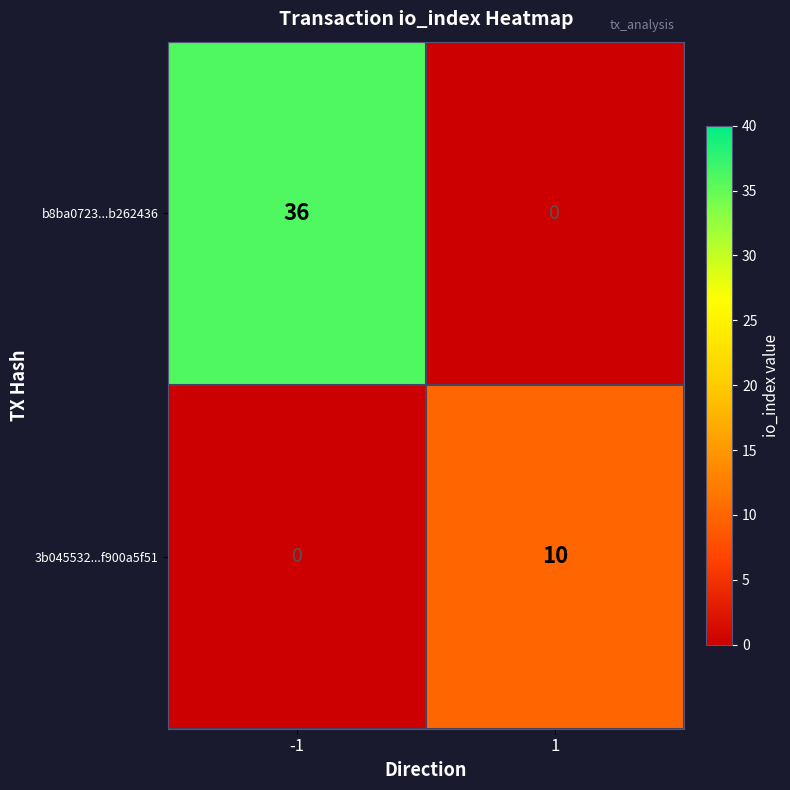

Which series has the largest total across all categories?

b8ba0723...b262436